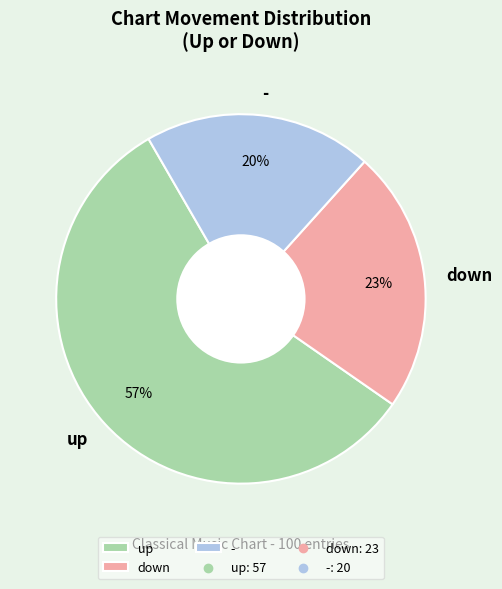

Count the number of slices in the pie.

3